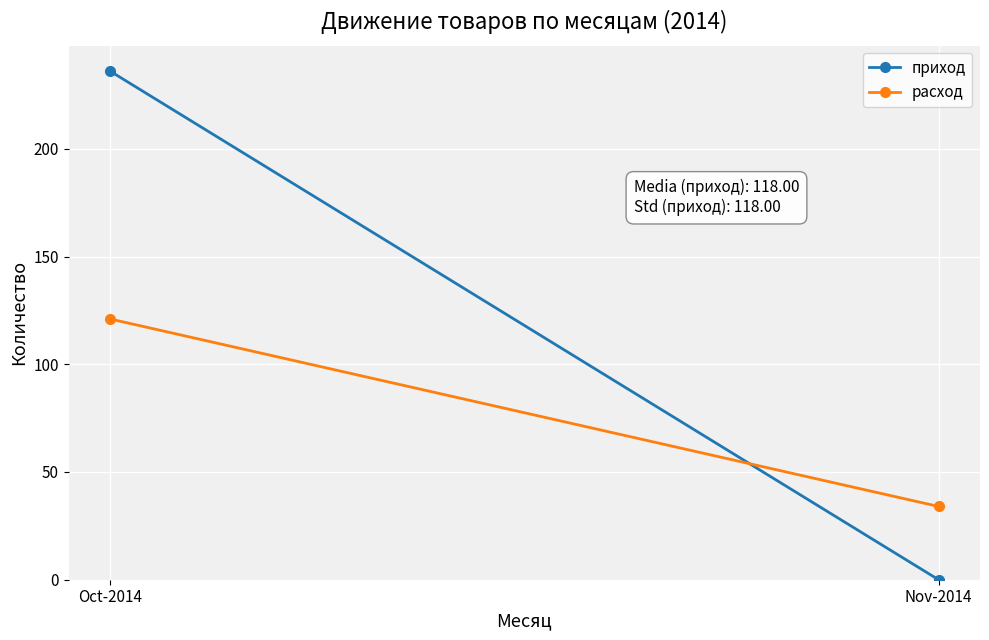

Reading left to right, what are all the values shown in this chart?

приход: Oct-2014=236	Nov-2014=0
расход: Oct-2014=121	Nov-2014=34